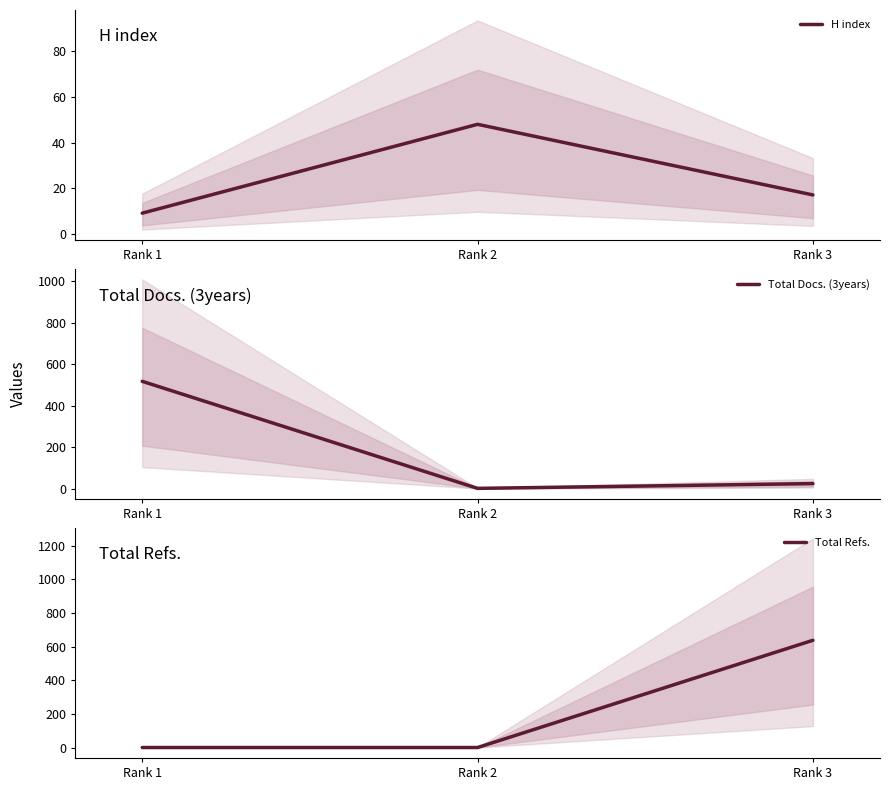

Between Rank 2 and Rank 3, which is larger?

Rank 2